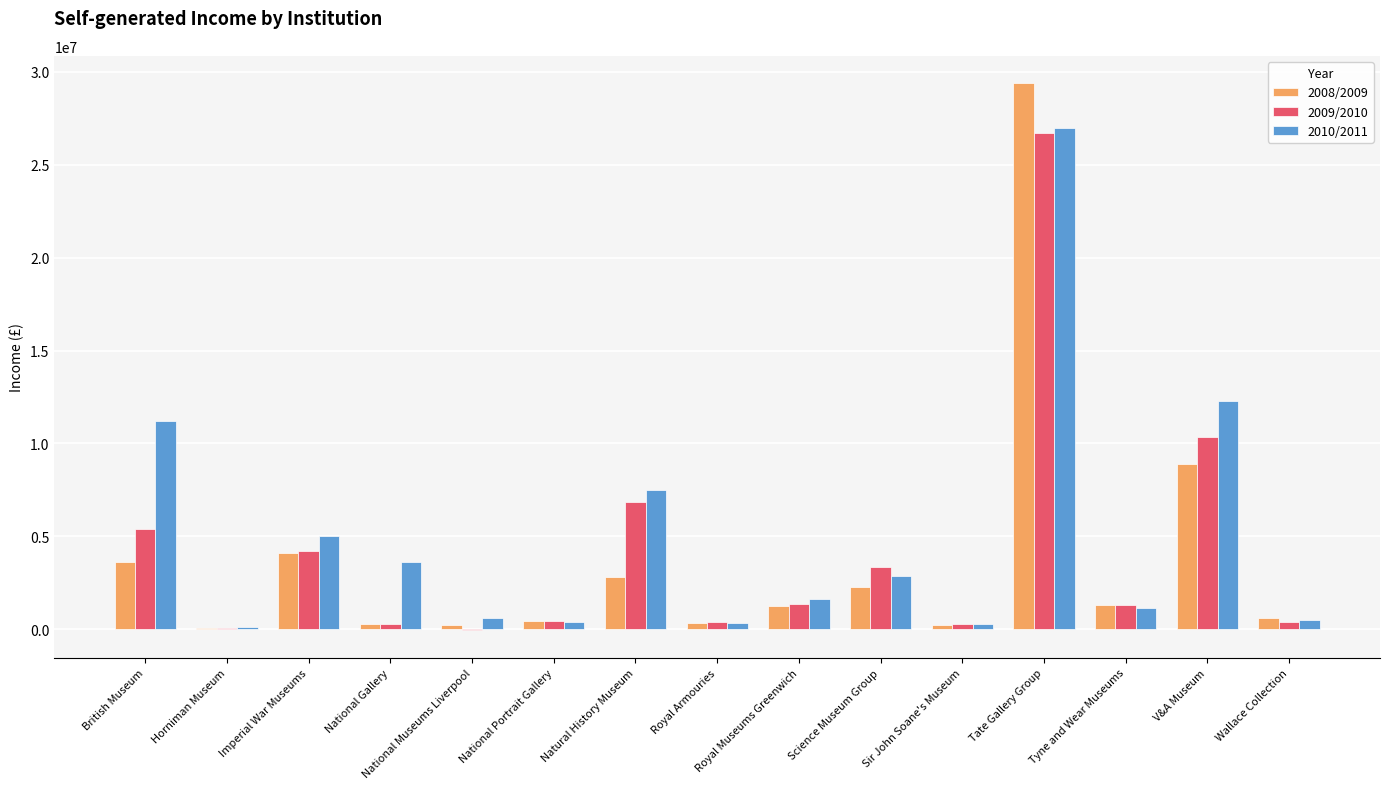

What is the greatest value displayed?

29386000